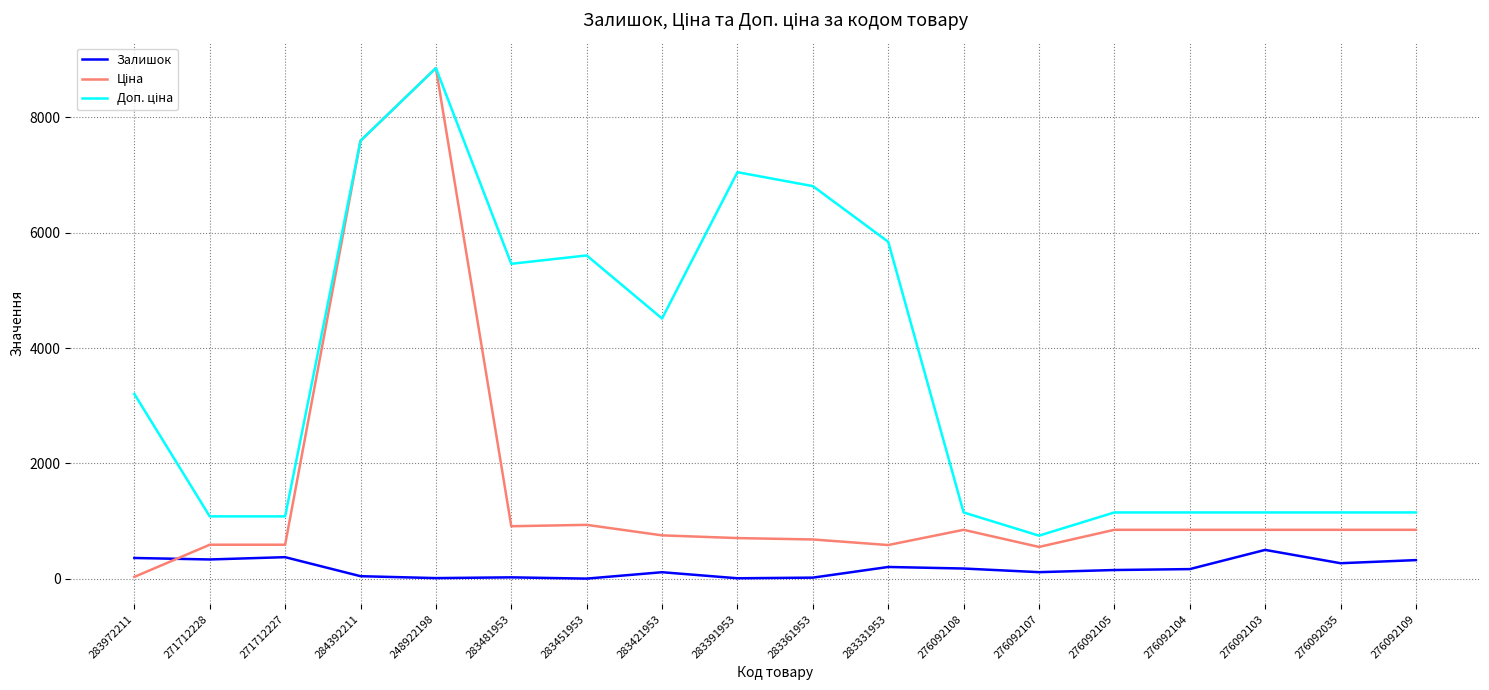

What is the spread (max minus min) of values at 283331953?

5639.9